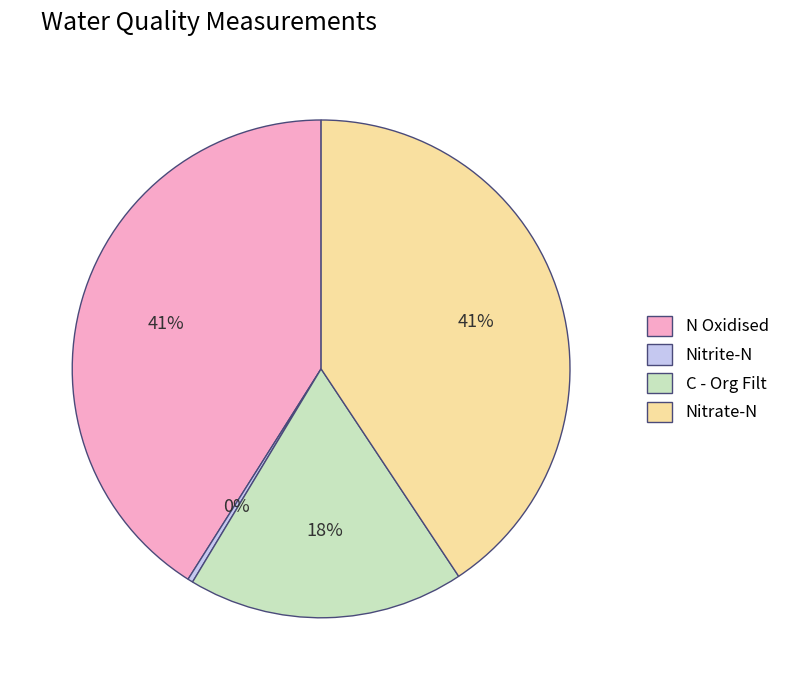

Which slice is the smallest?

Nitrite-N